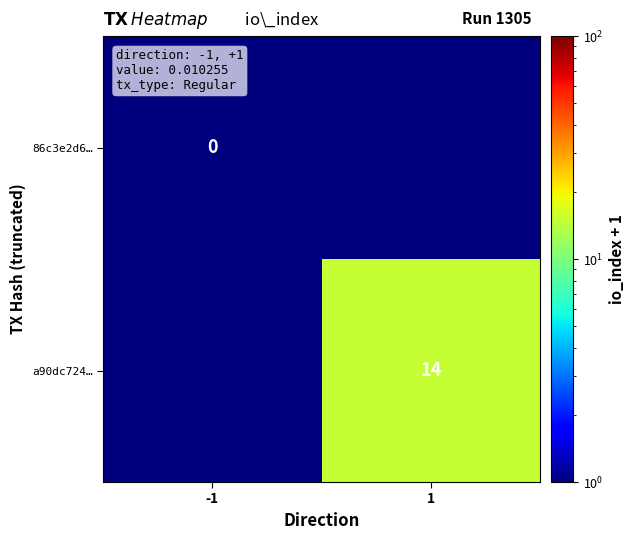

Is it true that a90dc724… equals 25.0 at 1?

False